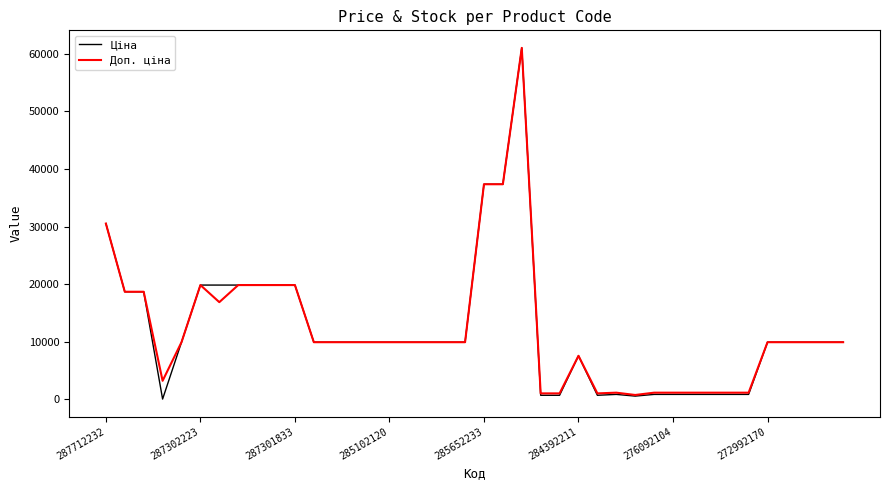

Which series has the widest spread of values?

Ціна